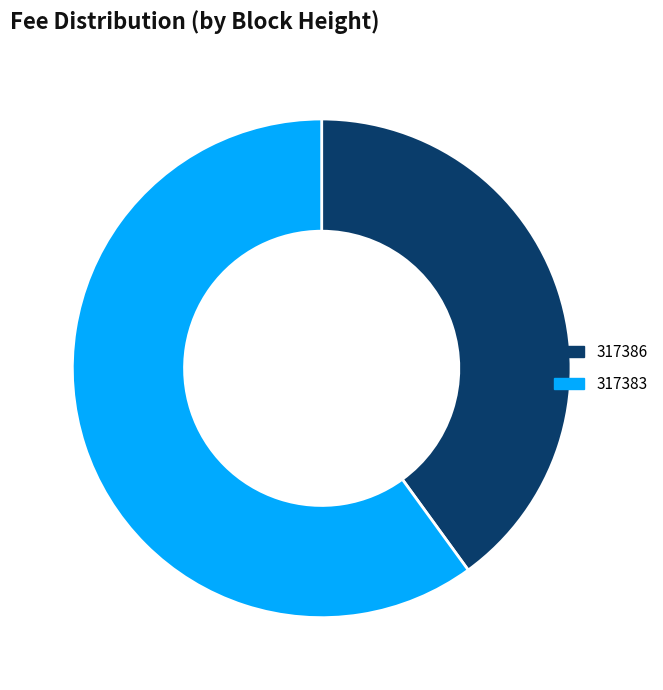

Is the sum of 317383 and 317386 greater than half?

Yes